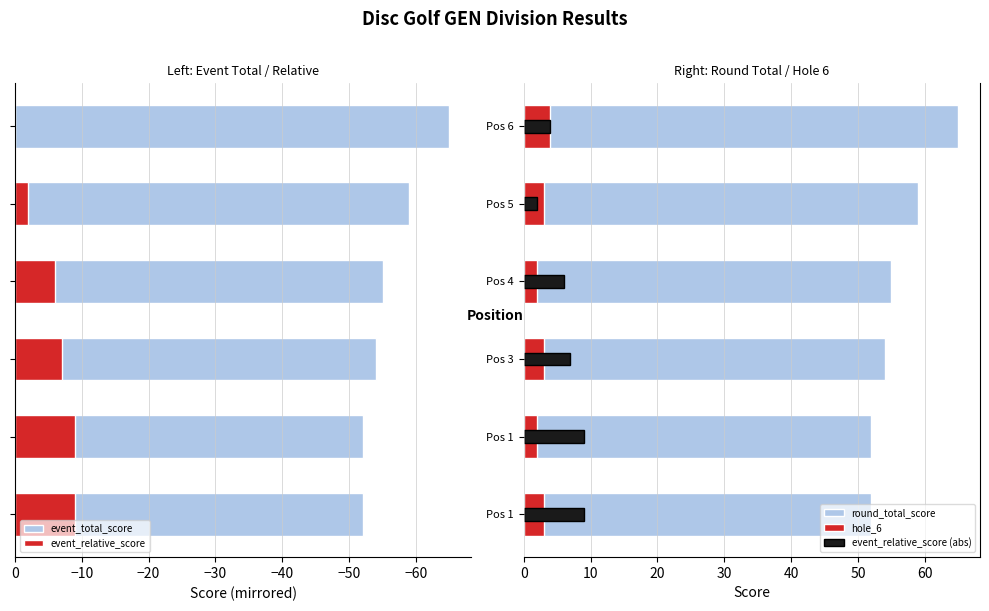

At how many categories does at least one series exceed 0?

6